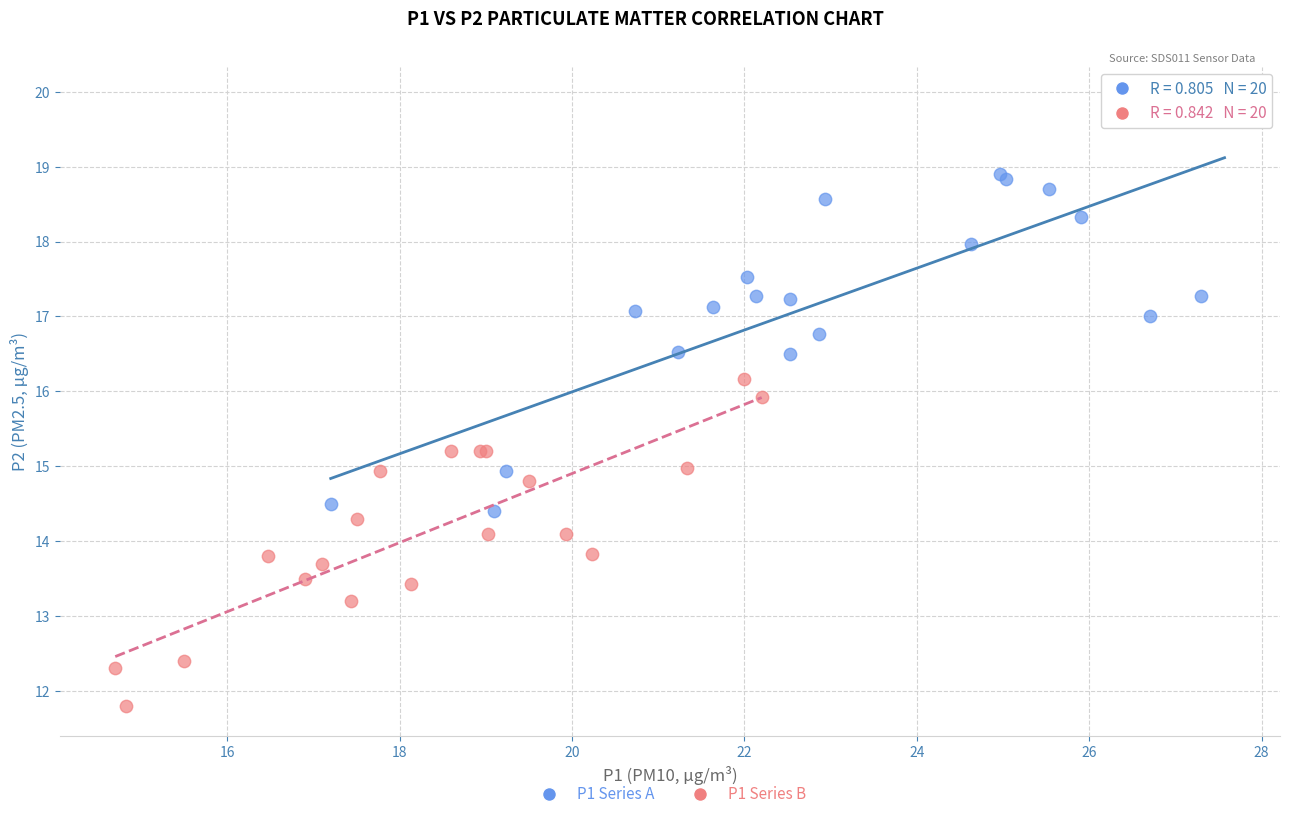

Which series reaches the minimum Y coordinate?

P1 Series B